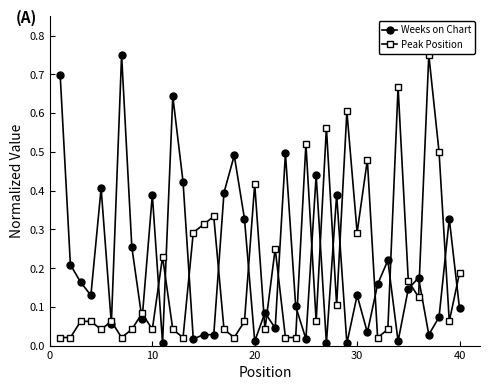

True or false: Weeks on Chart has more than 0 interior local peaks.

True